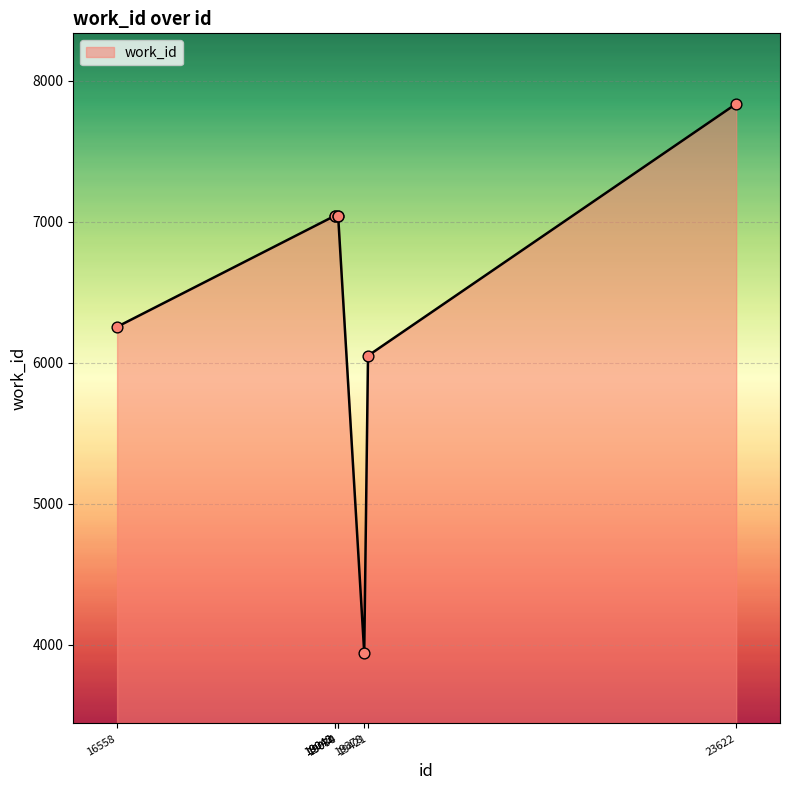

What is the change in value from 19074 to 23622?

+793